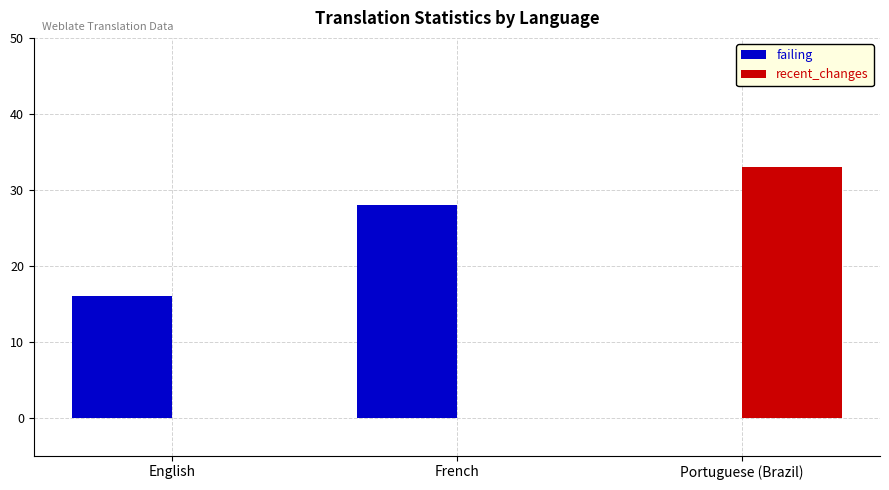

What is the sum of all failing values?

44